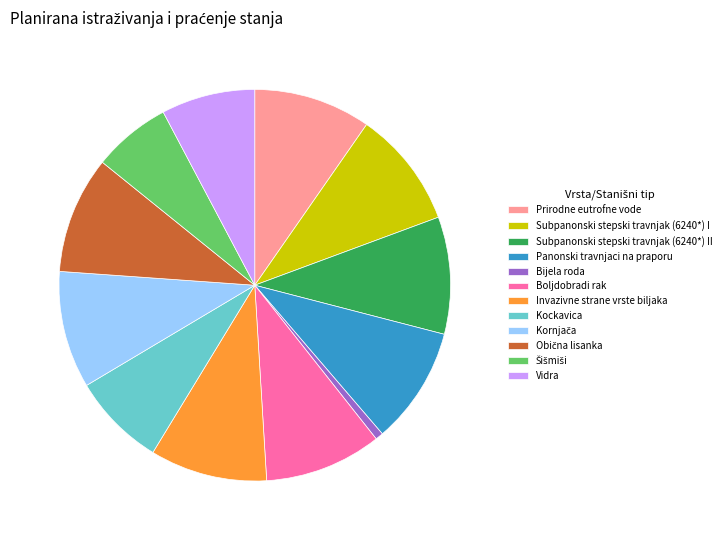

Does Kockavica account for over 50% of the chart?

No